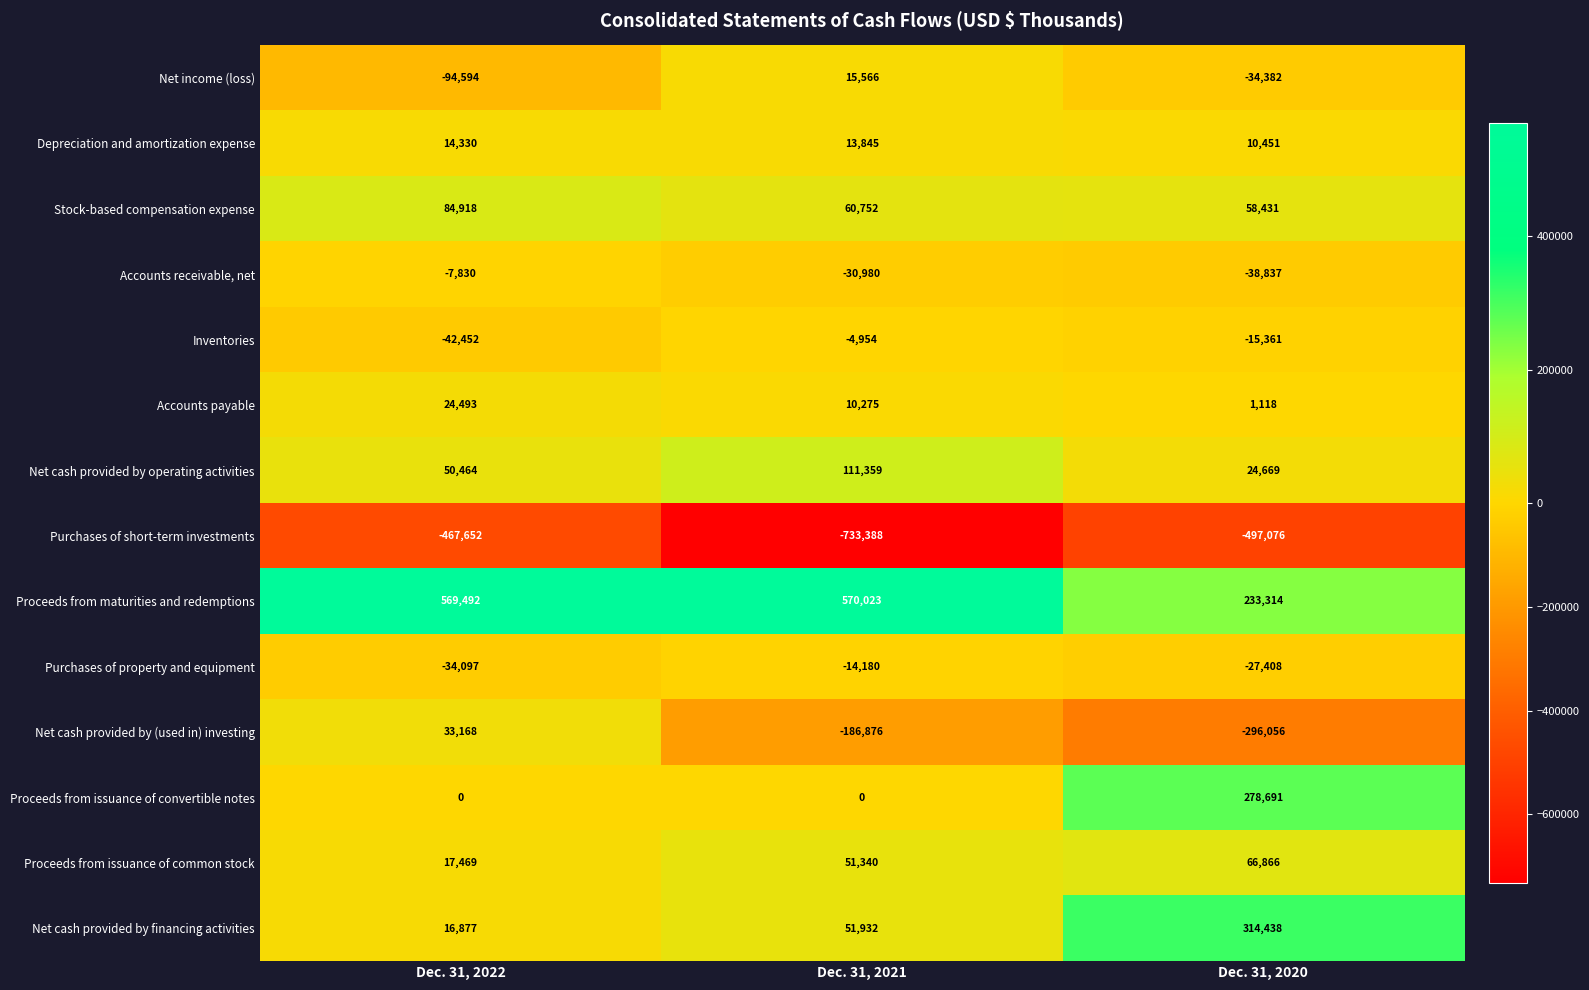

Which series has the largest total across all categories?

Proceeds from maturities and redemptions